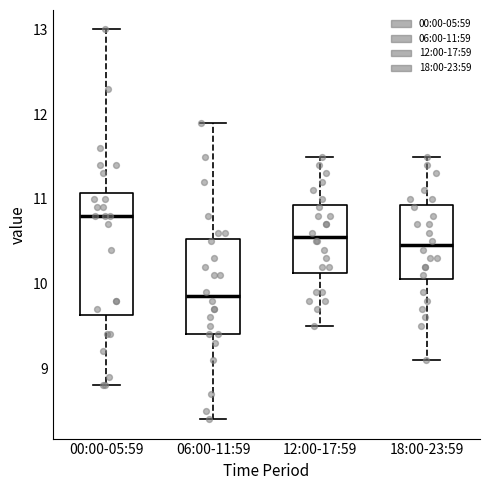

Where does the lower whisker of the box for 06:00-11:59 end on the y-axis? The values are not printed on the chart, so give them approximately, as read against the axis.

8.4